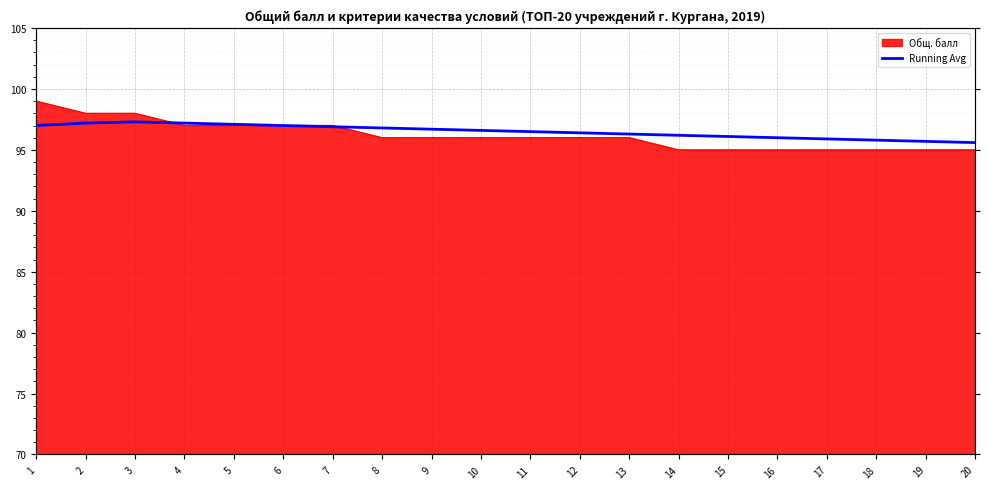

What is the difference between the values at 17 and 18?

0.1